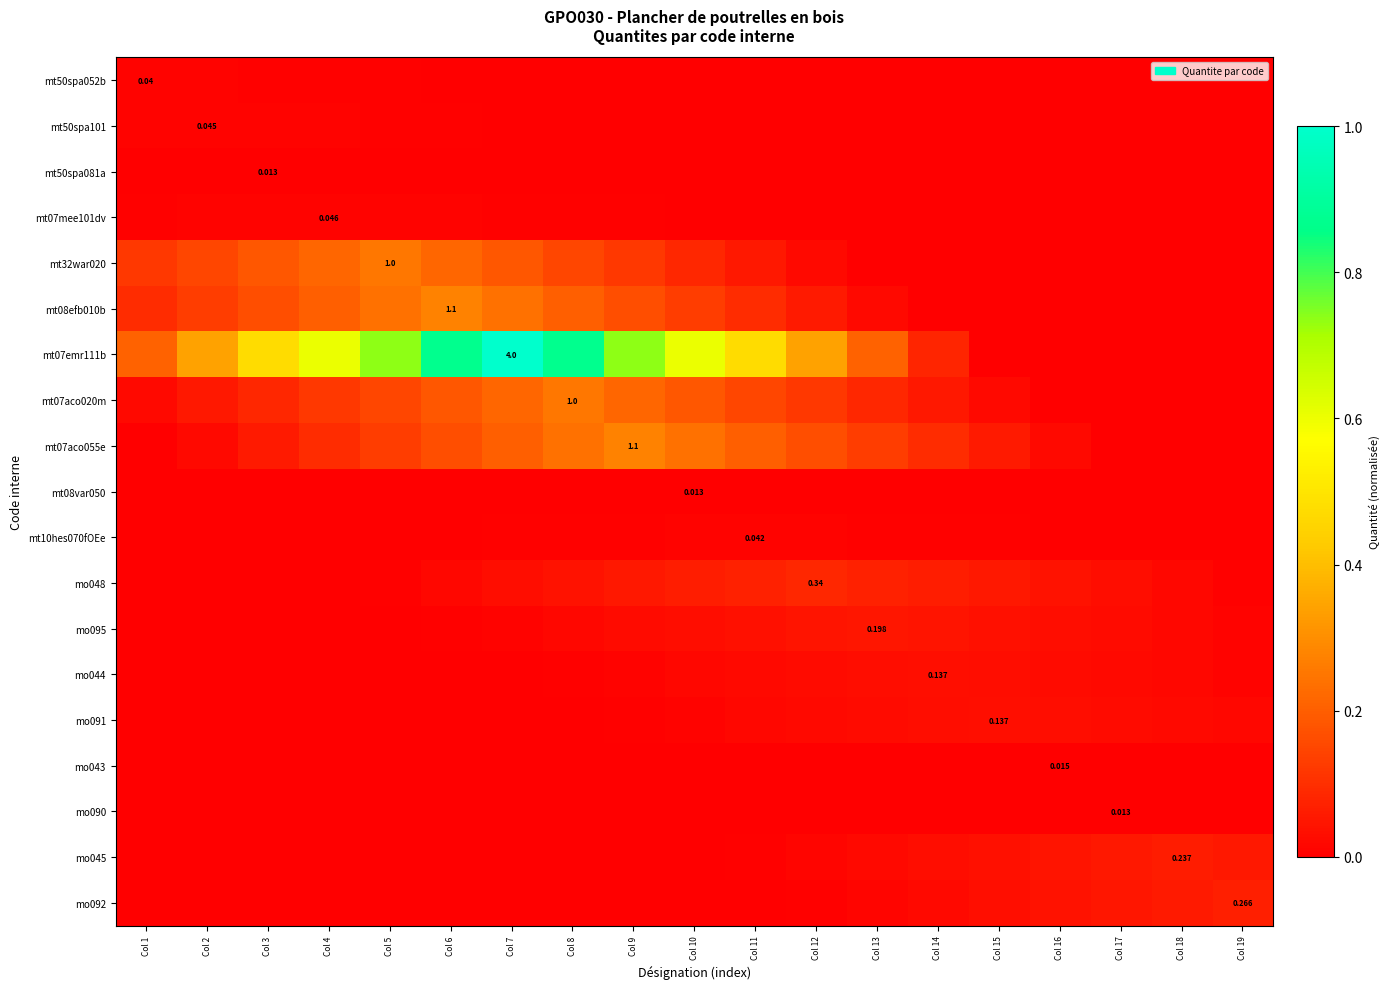

At which category is the sum across all series the highest?

Col 7